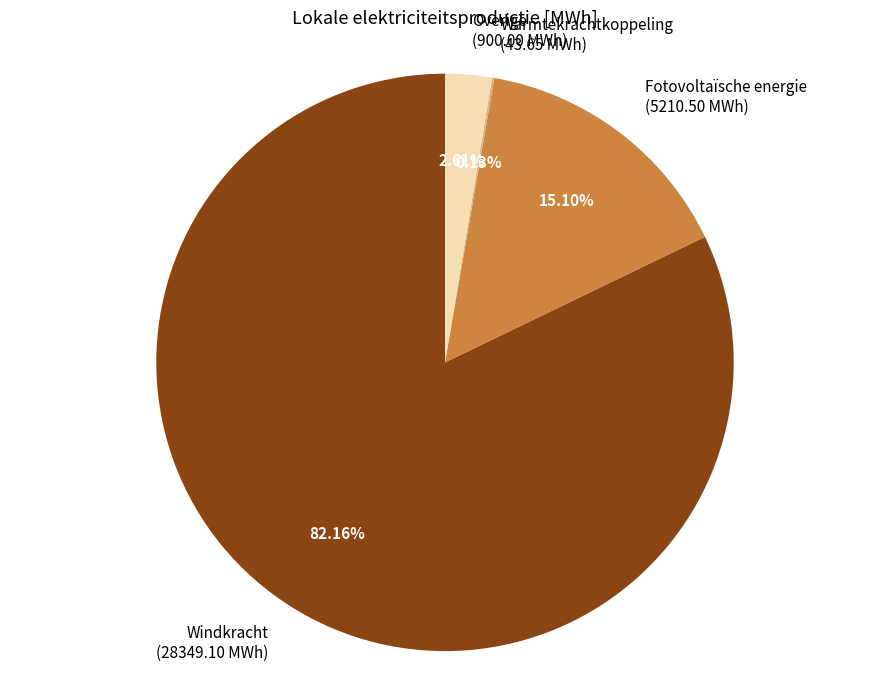

What is the ratio of the value at Windkracht (28349.10 MWh) to the value at Fotovoltaïsche energie (5210.50 MWh)?

5.4